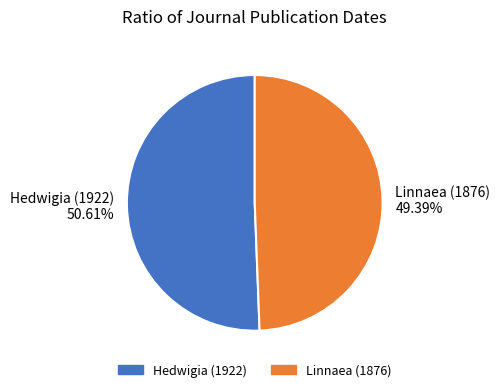

Is it true that Hedwigia (1922) is 51% of the pie?

True